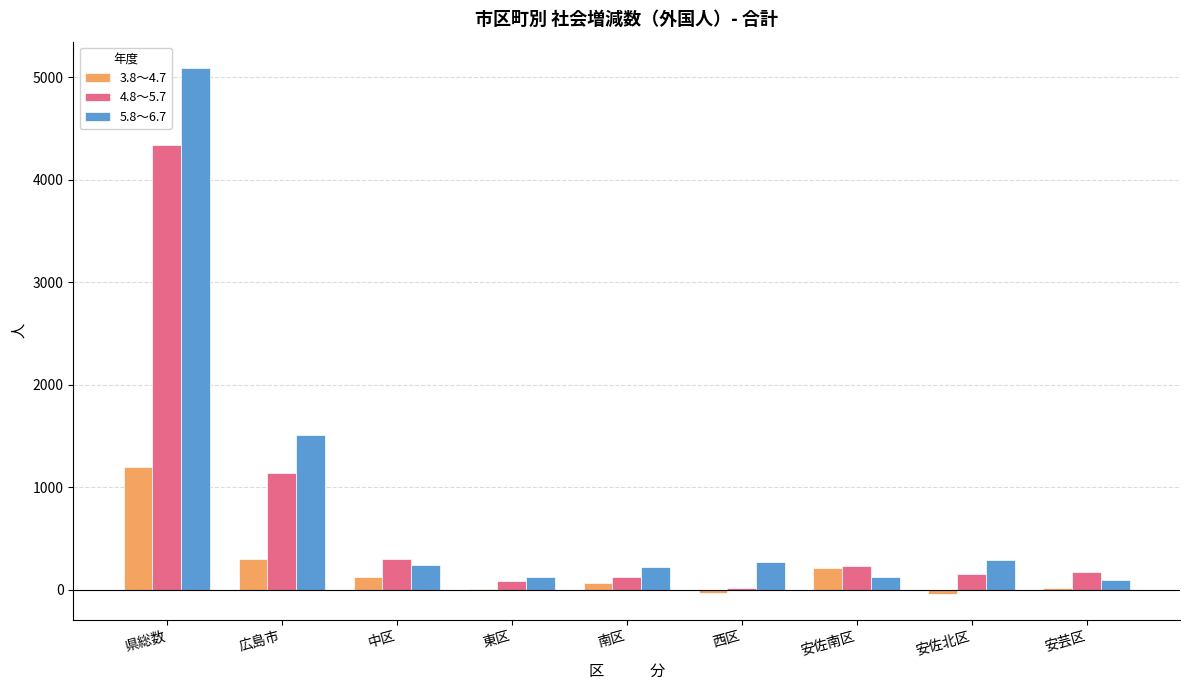

Which series has the largest range (max minus min)?

5.8～6.7